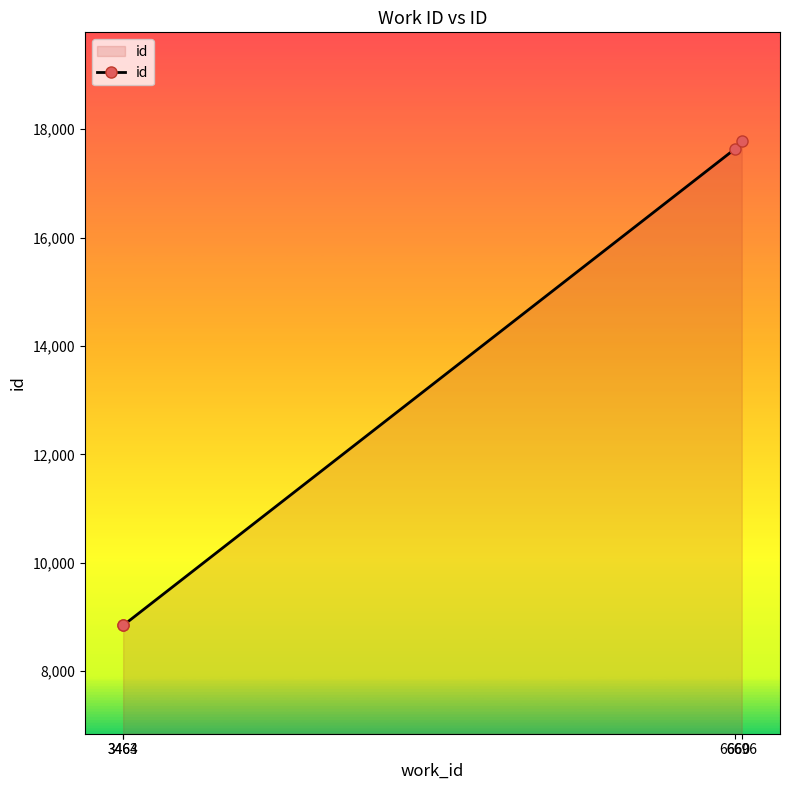

The value at 6696 is 17786. True or false?

True